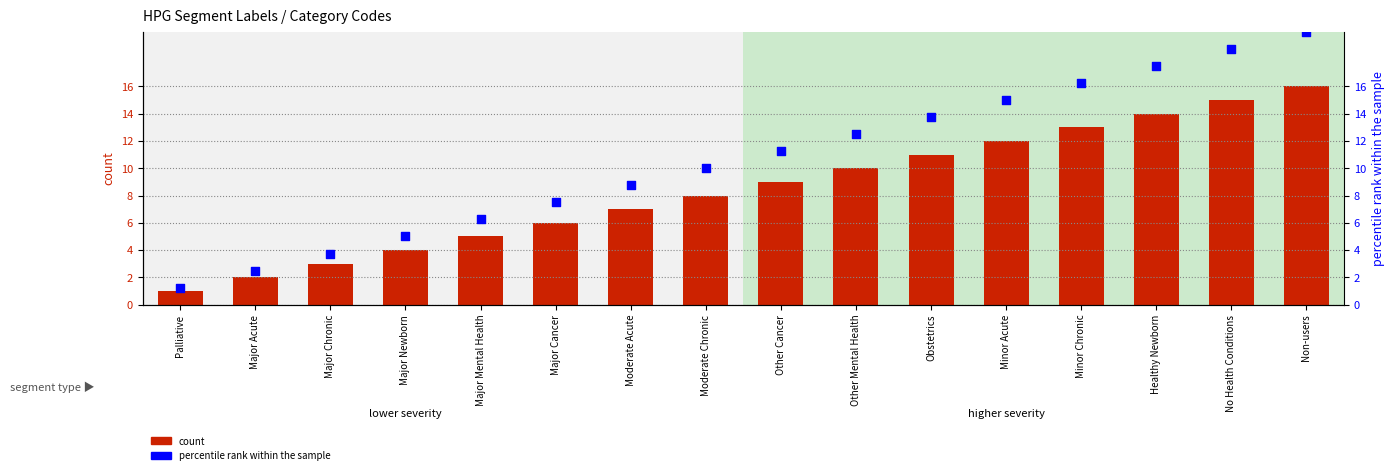

Which series reaches the minimum Y coordinate?

count